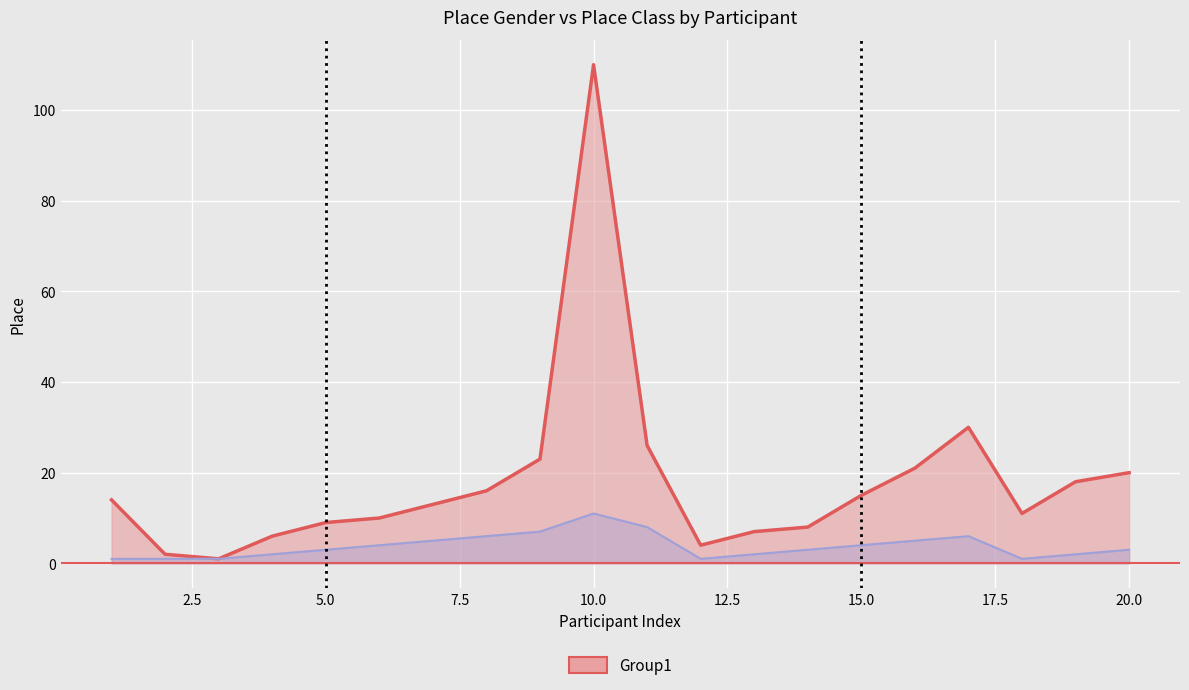

True or false: Place Class and Place Gender intersect in this chart.

False